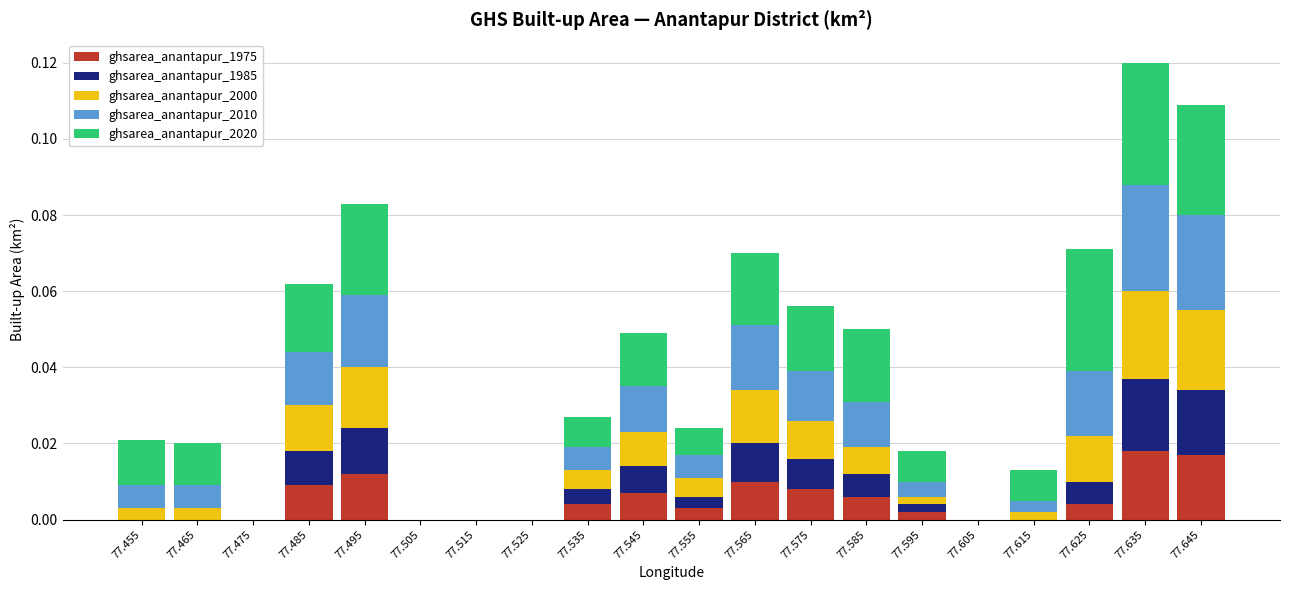

What are all the series names shown in the legend?

ghsarea_anantapur_1975, ghsarea_anantapur_1985, ghsarea_anantapur_2000, ghsarea_anantapur_2010, ghsarea_anantapur_2020